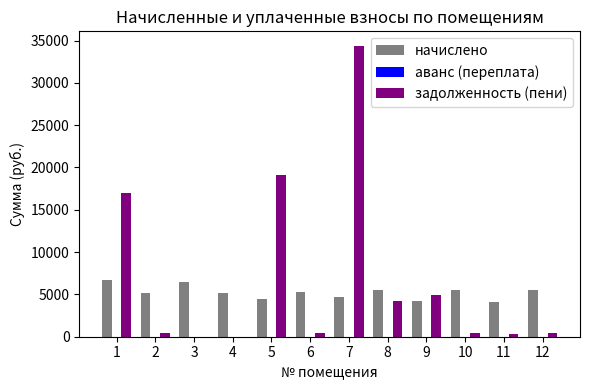

What is the maximum value shown in the chart?

34369.9